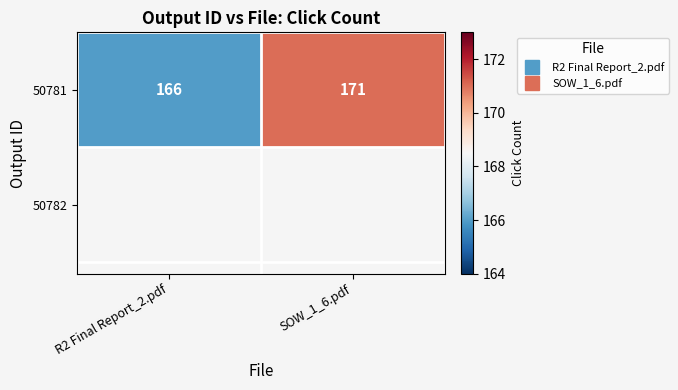

What is the minimum value shown in the chart?

166